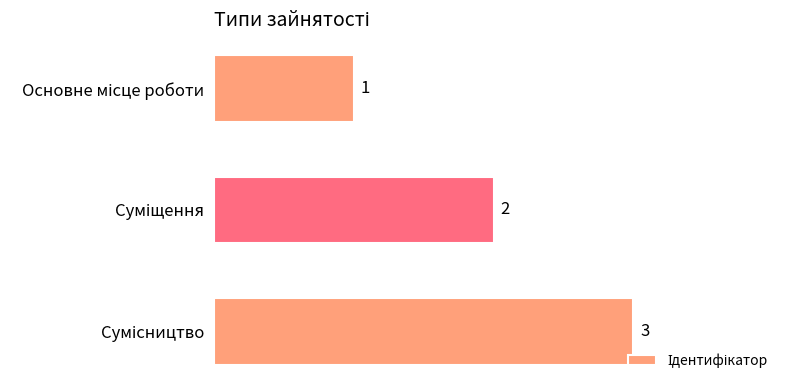

What is the minimum value shown in the chart?

1